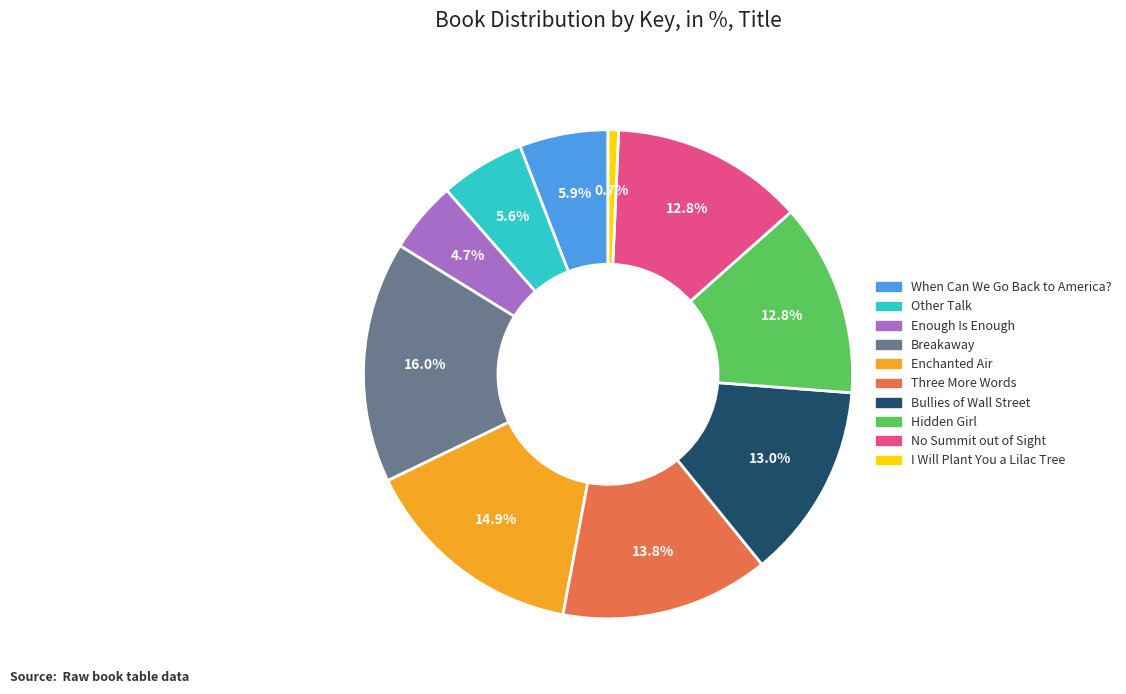

Which has a higher value, Hidden Girl or When Can We Go Back to America??

Hidden Girl